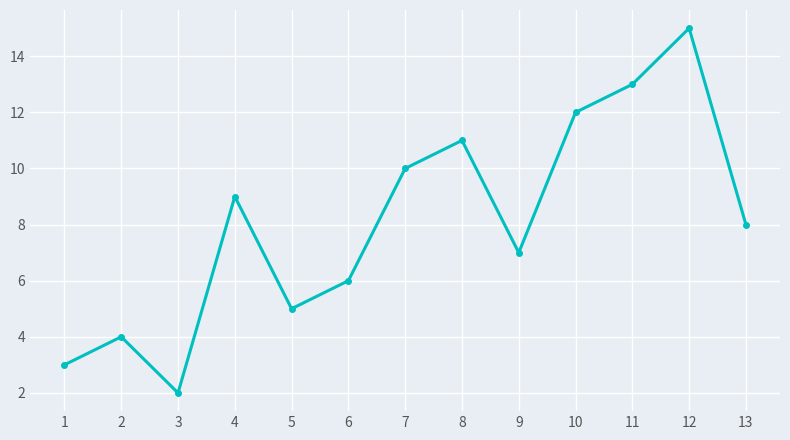

Where is the data nearest to the value 8?

13